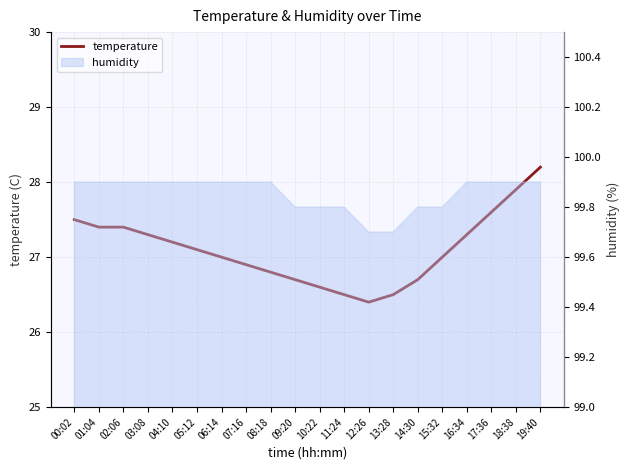

The value at 16:34 is 27.3. True or false?

True